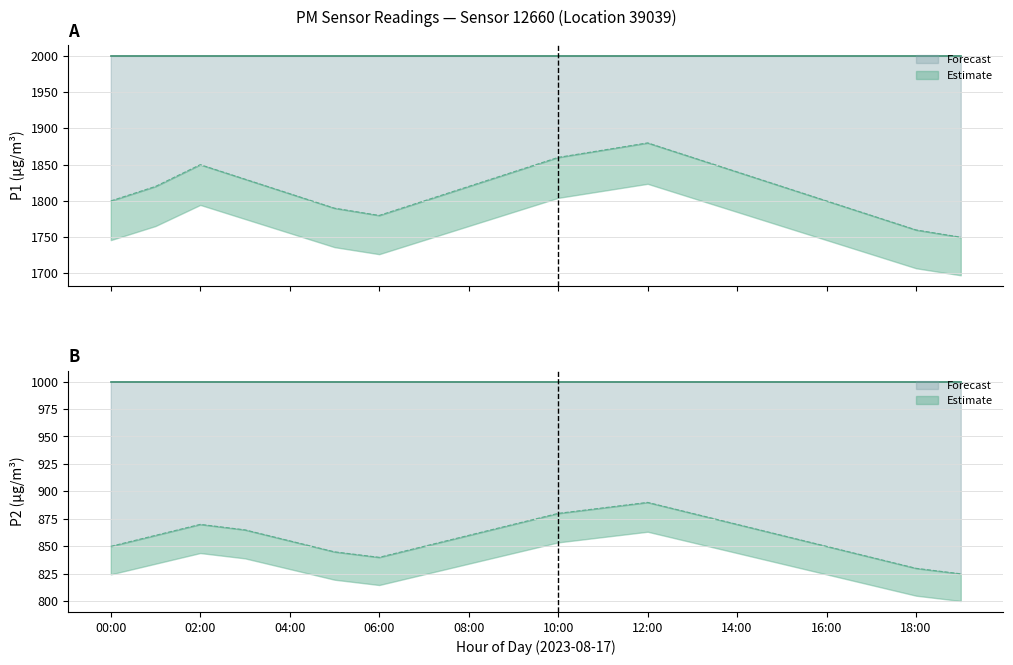

True or false: P2 and P1 intersect in this chart.

False